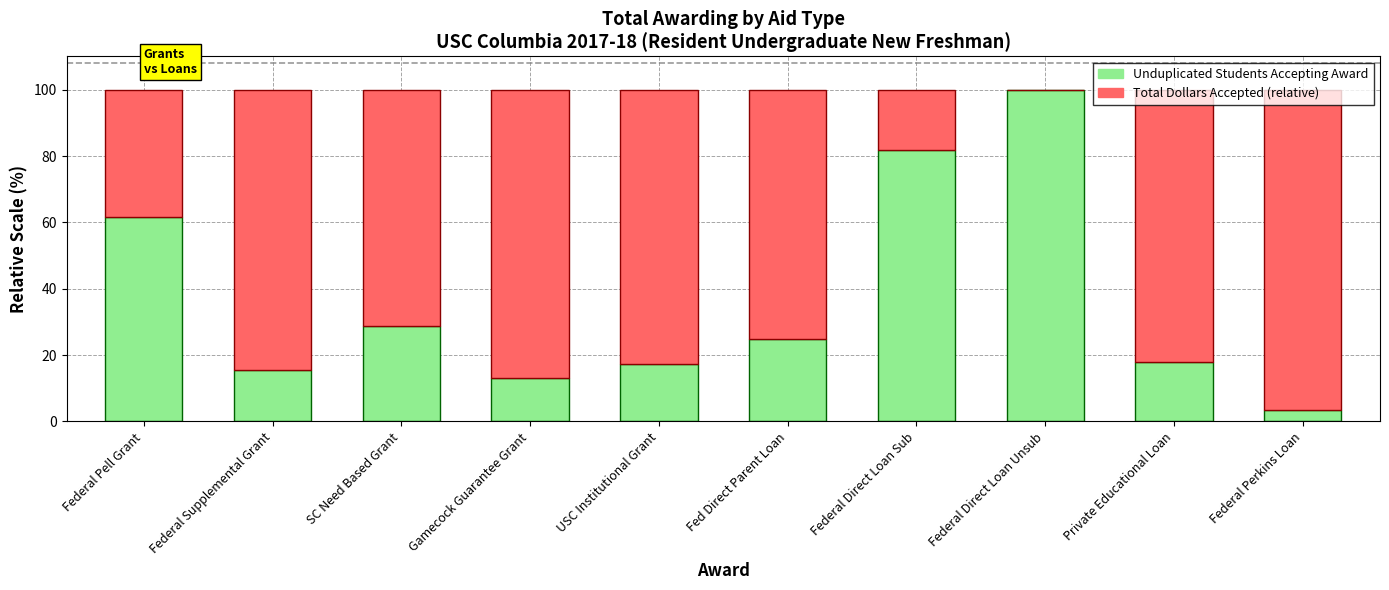

What is the sum of all Unduplicated Students Accepting Award values?

364.7